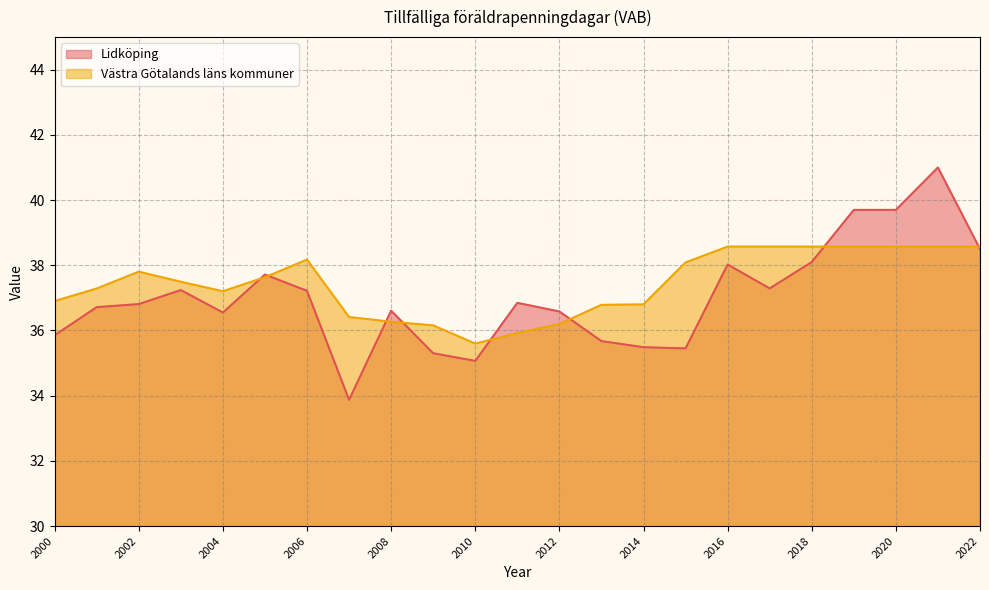

Which series ends up on top after the final intersection of Västra Götalands läns kommuner and Lidköping?

Västra Götalands läns kommuner